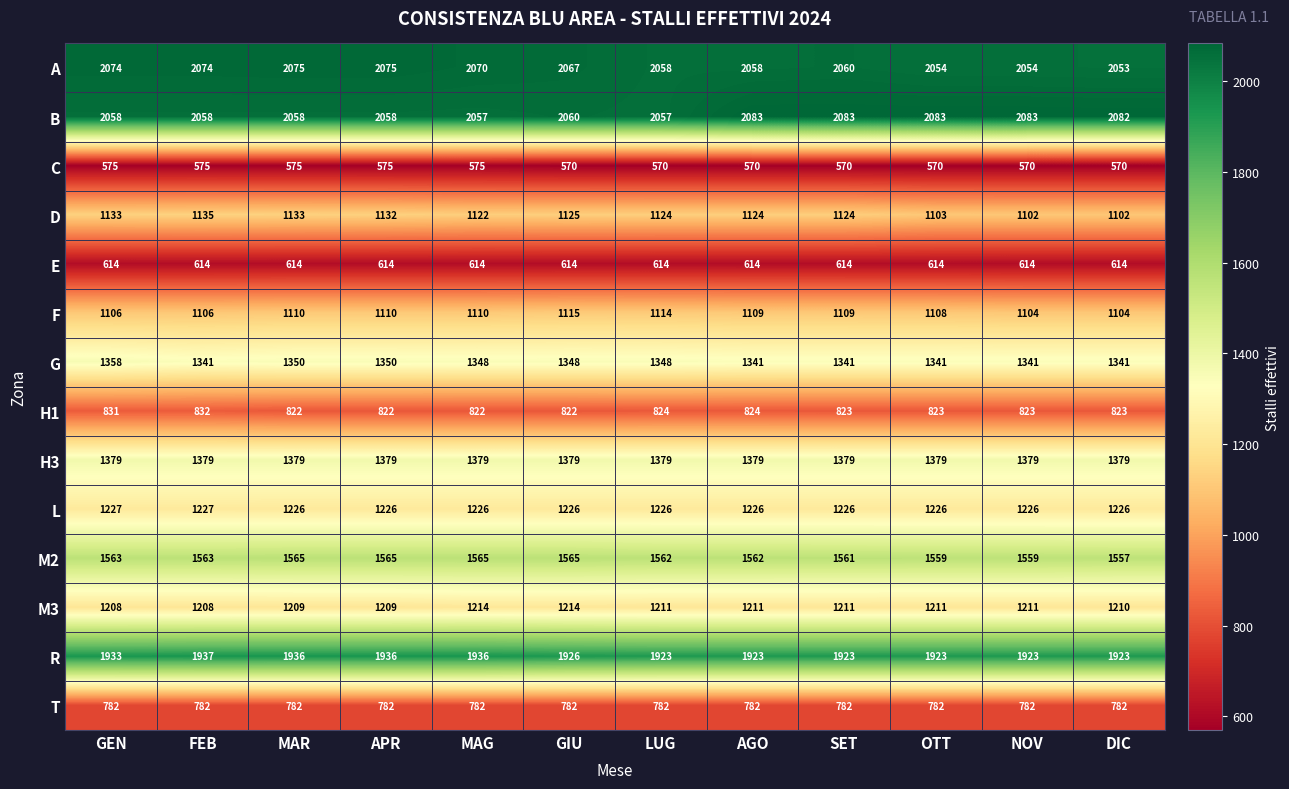

What is the difference between the highest and lowest values at APR?

1500